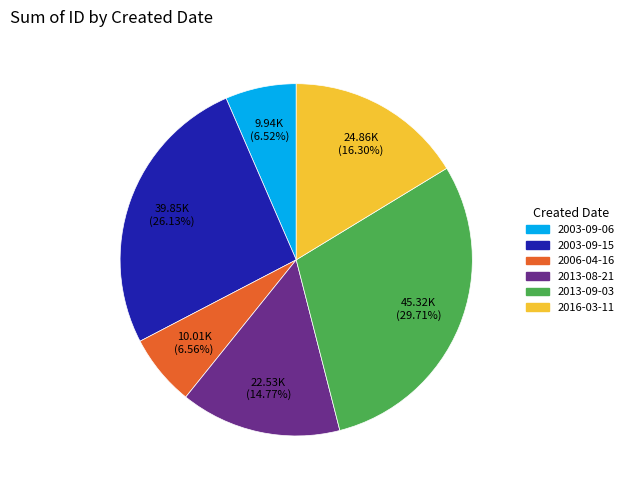

Is there a majority slice in this chart?

No